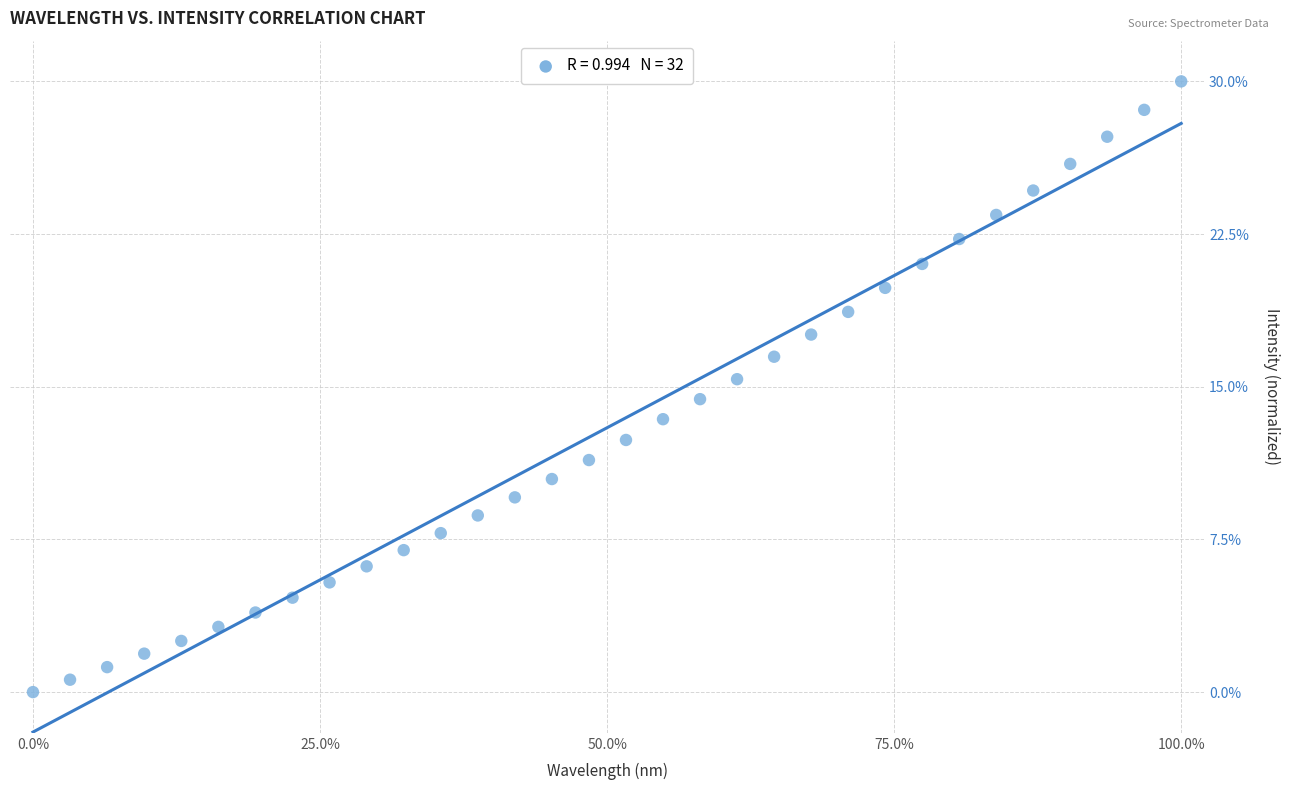

What is the range of X values (max minus min)?

100.0